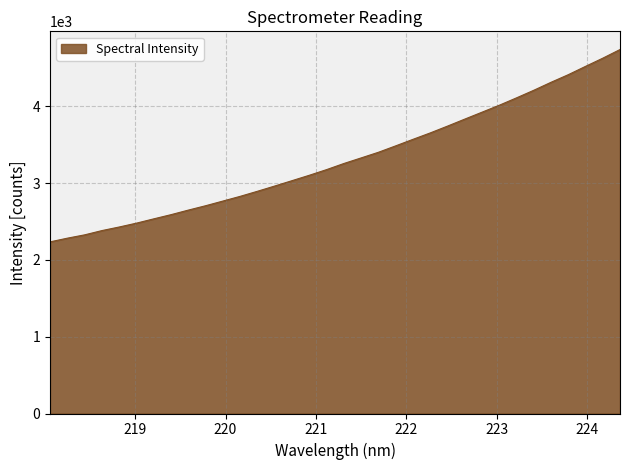

What is the difference between the maximum and minimum values?

2505.1